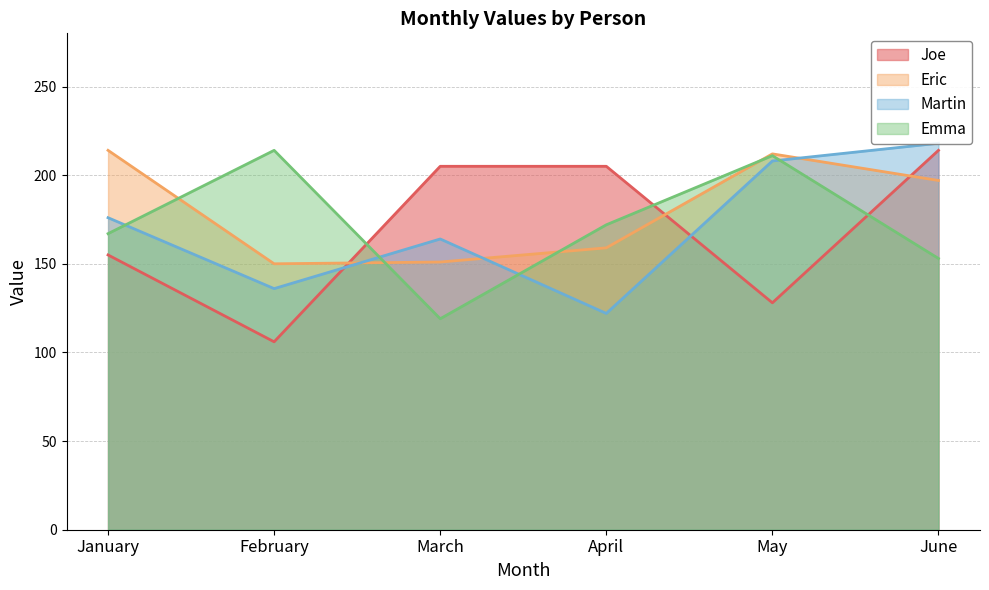

Between February and June, which series saw the biggest shift?

Joe